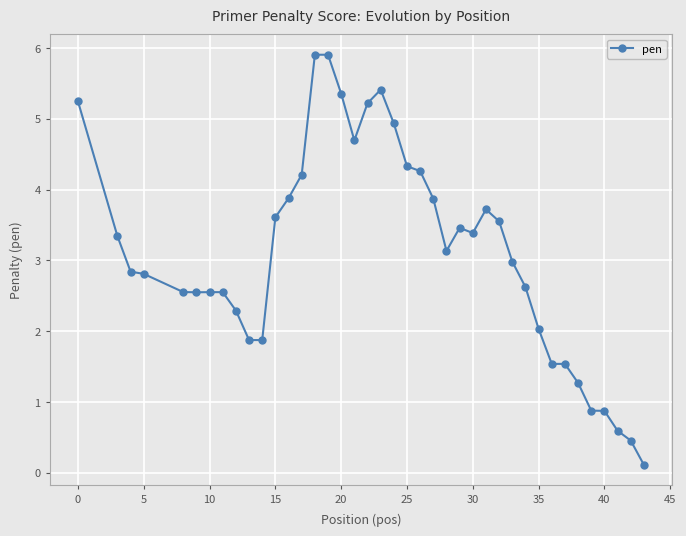

True or false: the data has more than 1 interior local peaks.

True